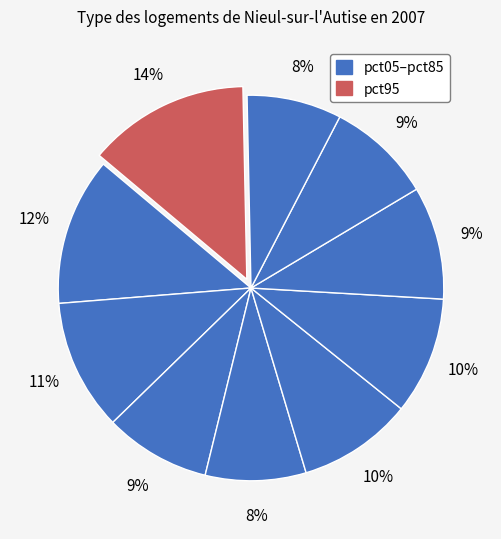

How many slices are in this pie chart?

10